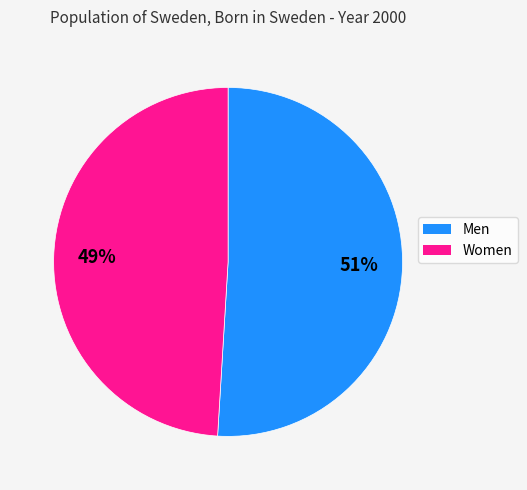

Is it true that Women is 49% of the pie?

True